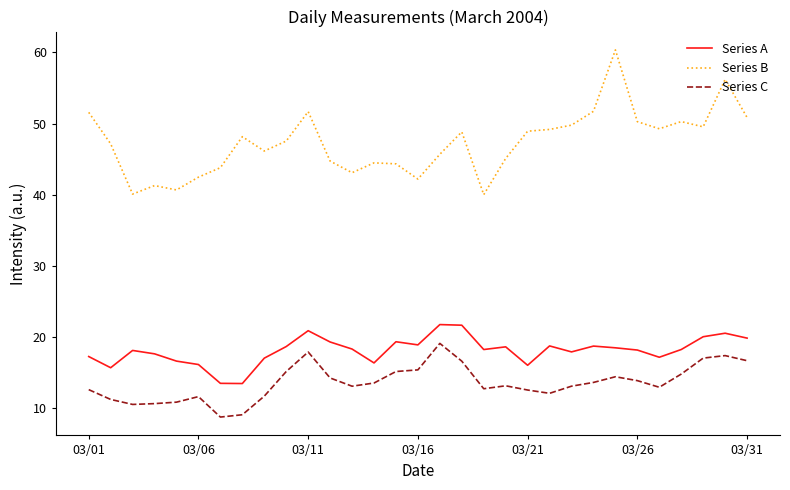

True or false: Series B and Series A intersect in this chart.

False